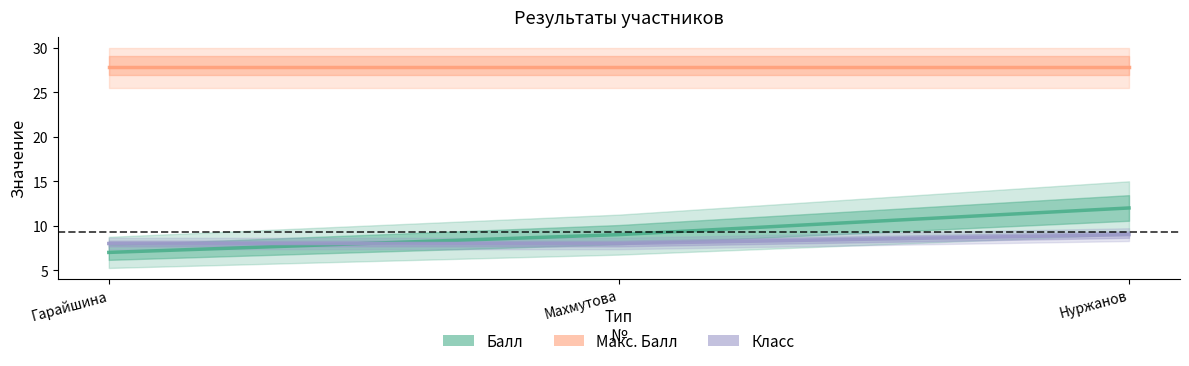

What is the average value of the Макс. Балл series?

27.9